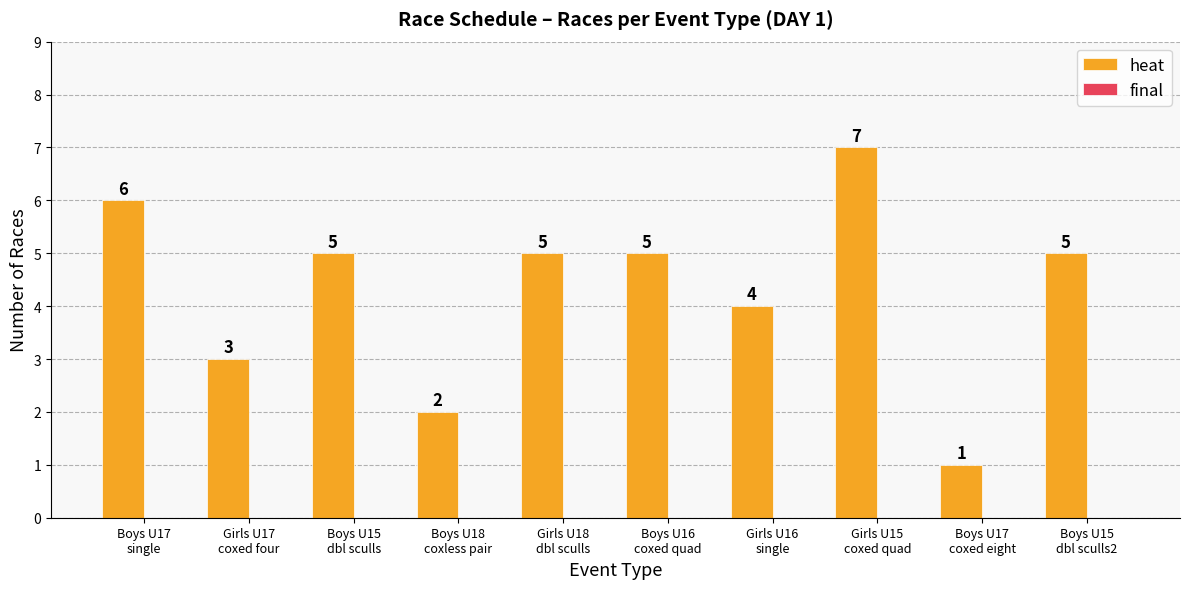

What is the sum of all values?

43